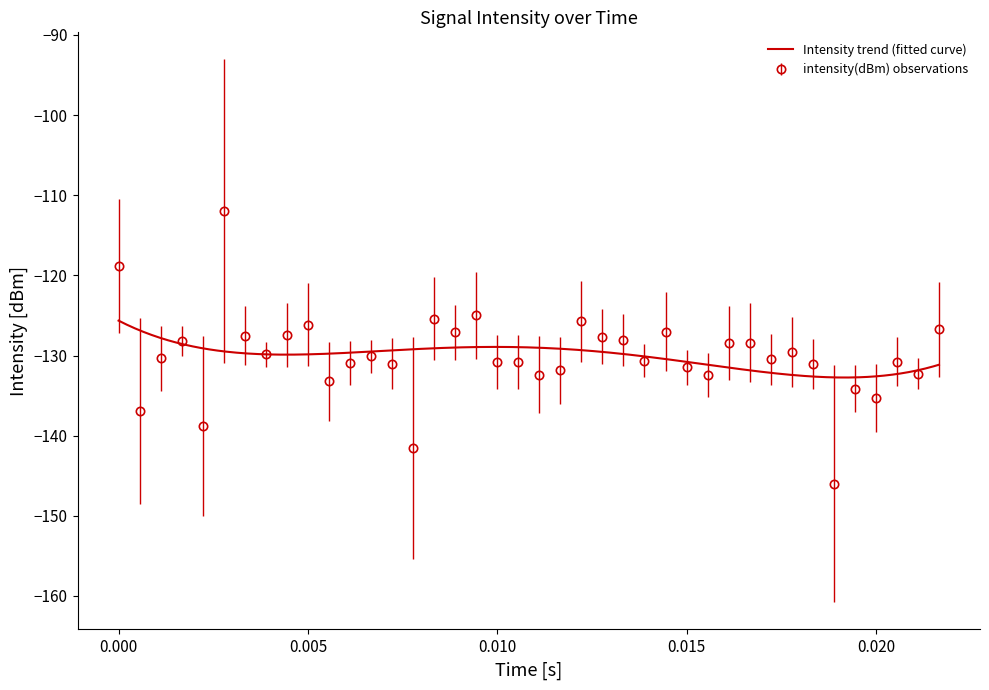

How many points are higher than both their immediate neighbors (excluding endpoints)?

12